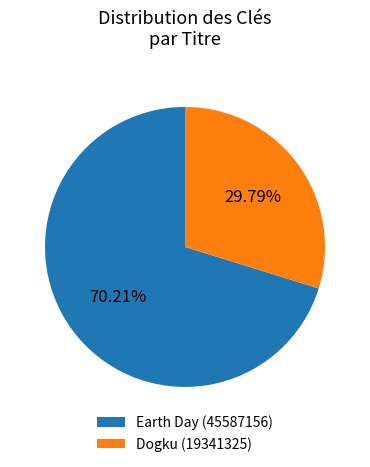

To the nearest percent, what is the difference between the largest and smallest slice percentages?

40%